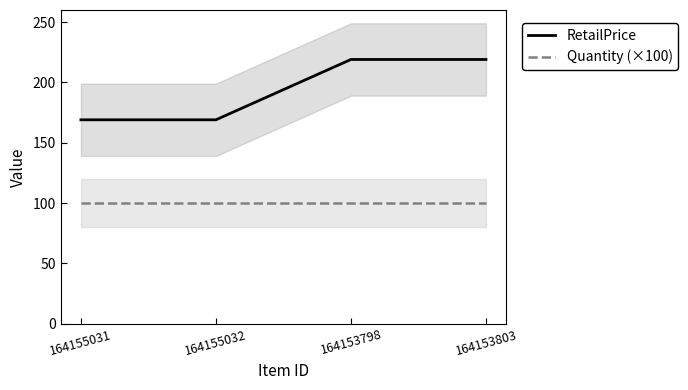

What is the sum of the RetailPrice values at 164153798 and 164155032?

388